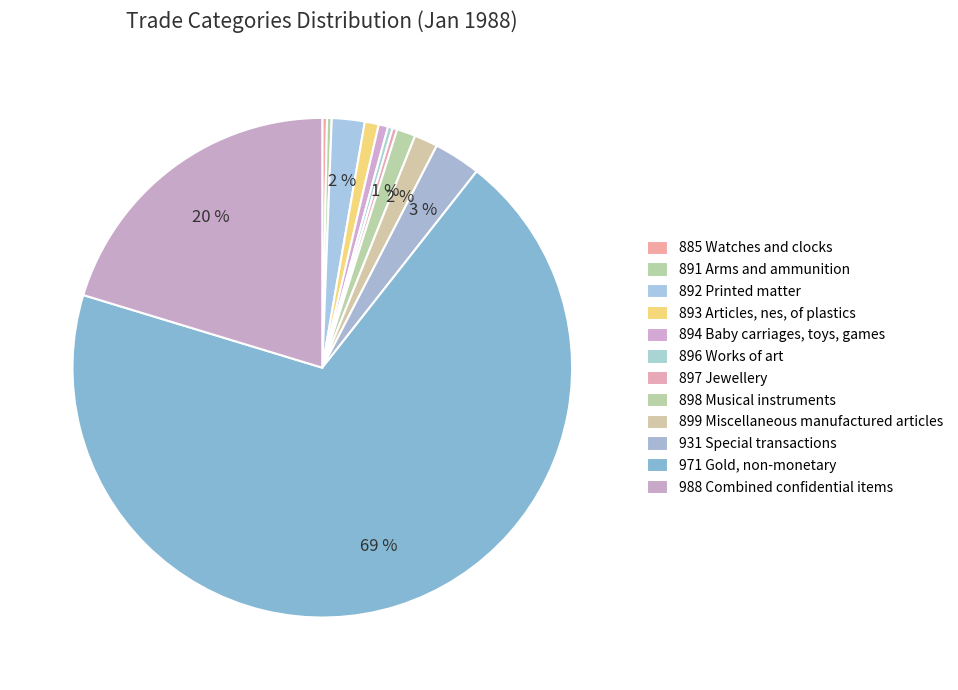

How many slices are in this pie chart?

12